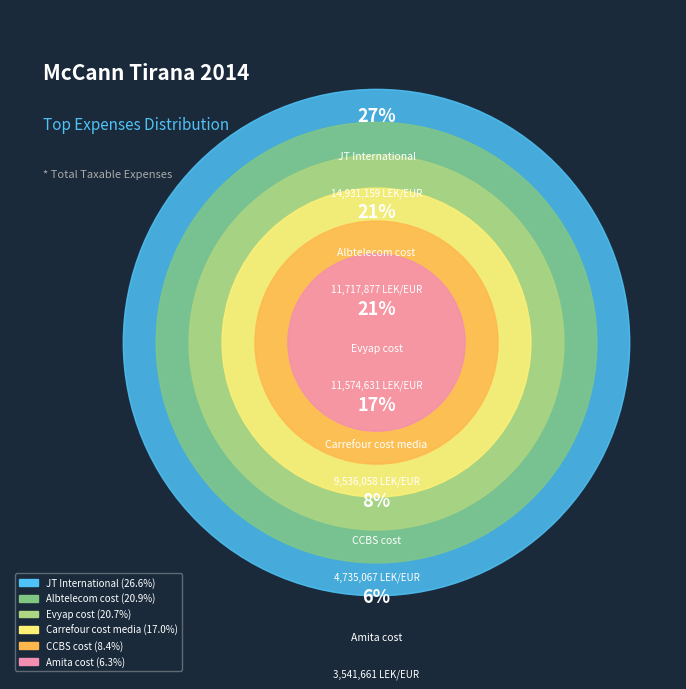

What is the change in value from JT International to Evyap cost?

-3356527.6